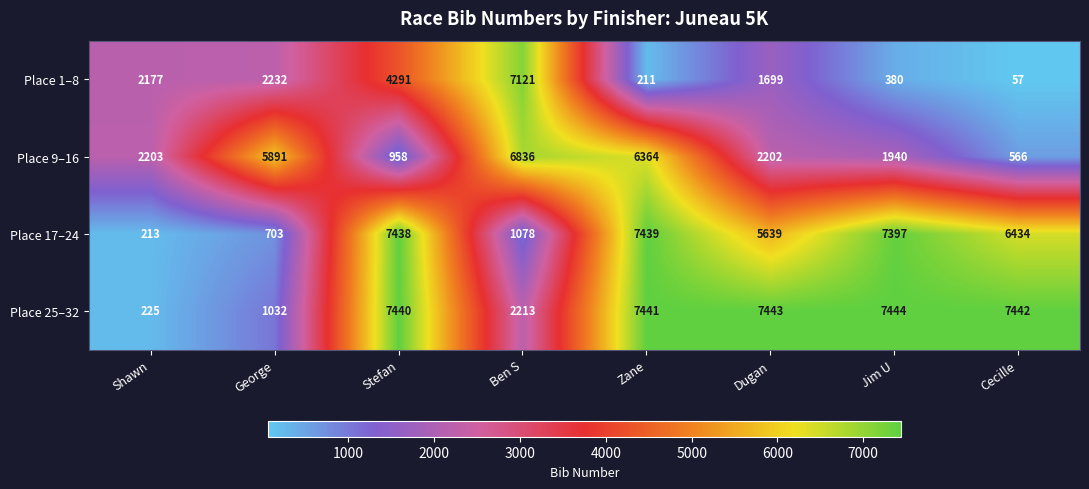

Where does the Place 17–24 series first go above 6434?

Stefan